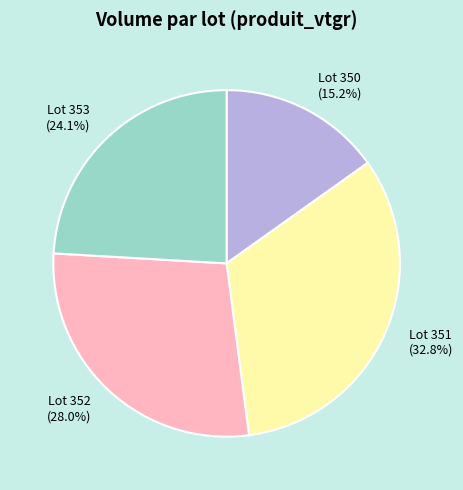

To the nearest percent, what percentage of the pie is Lot 351?

33%